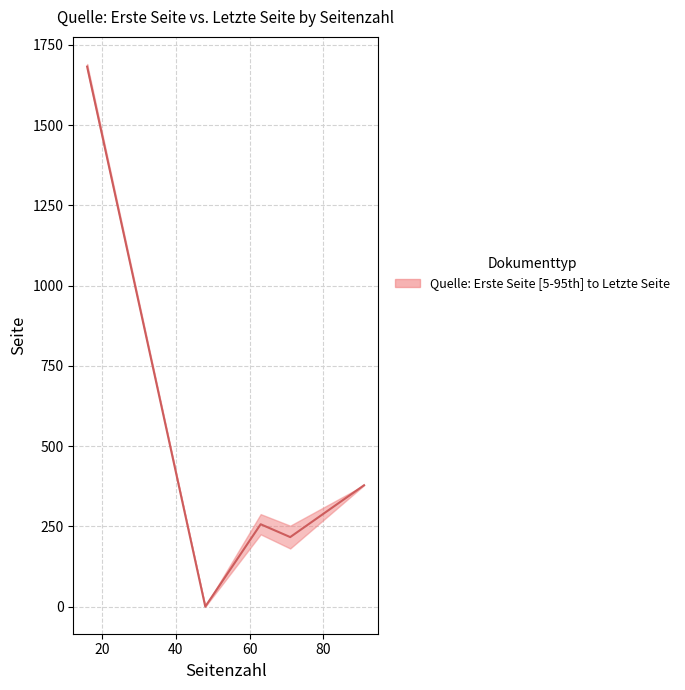

What is the value of the Quelle:Erste Seite point at the 1st from the left?

1674